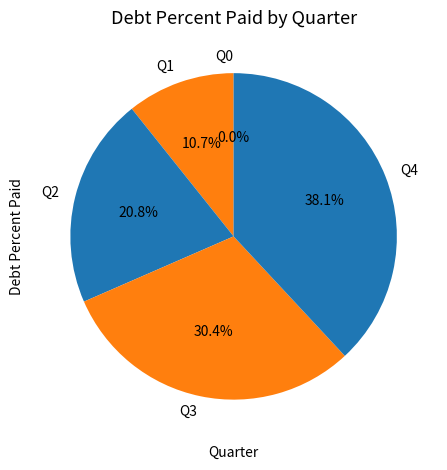

To the nearest percent, what percentage of the pie is Q2?

21%